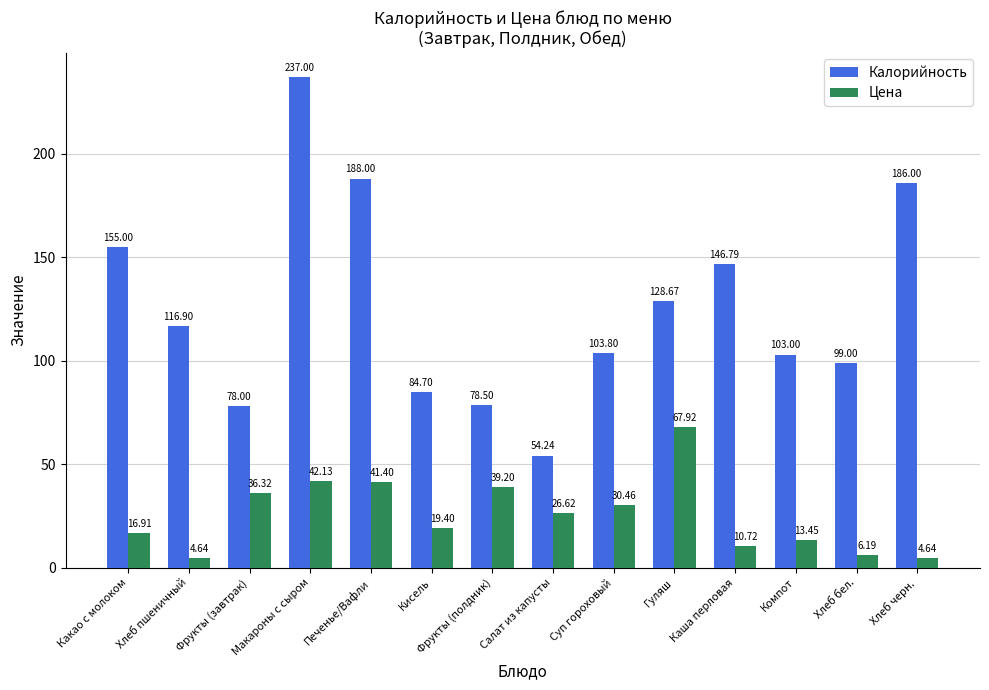

Which series has the widest spread of values?

Калорийность